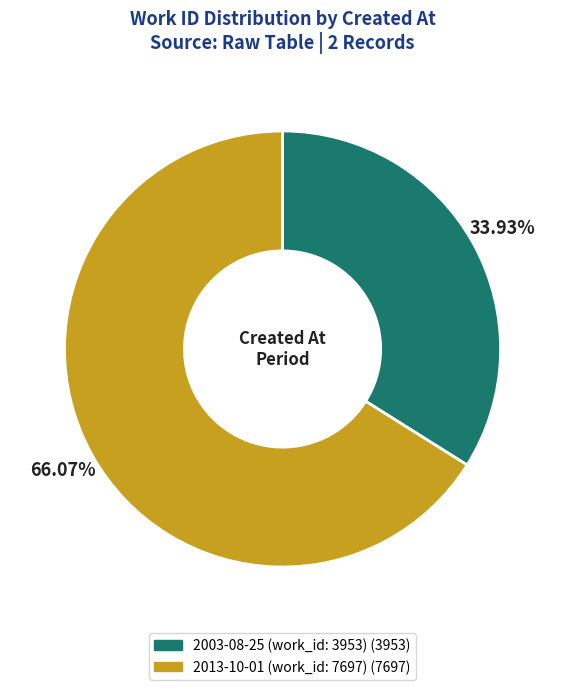

To the nearest percent, what is the combined percentage of 2013-10-01 (work_id: 7697) and 2003-08-25 (work_id: 3953)?

100%